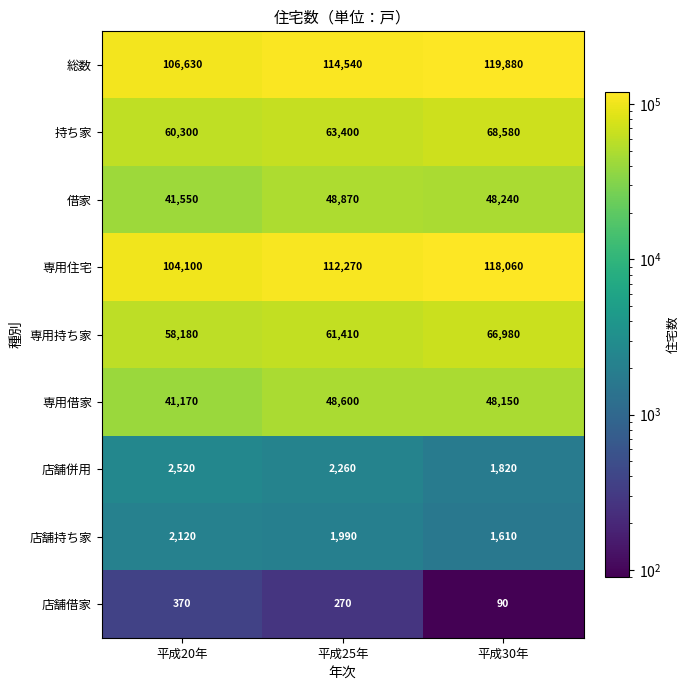

What is the difference between the highest and lowest values at 平成20年?

106260